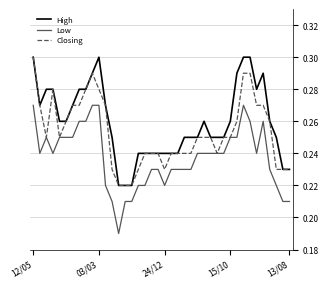

True or false: Low and High cross at least once.

False